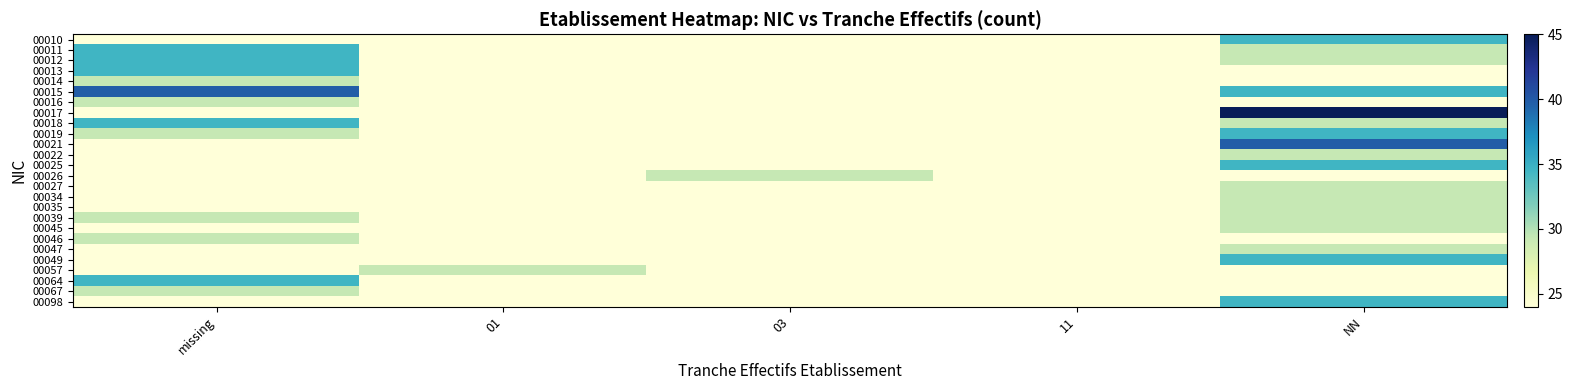

Which series has the widest spread of values?

00017